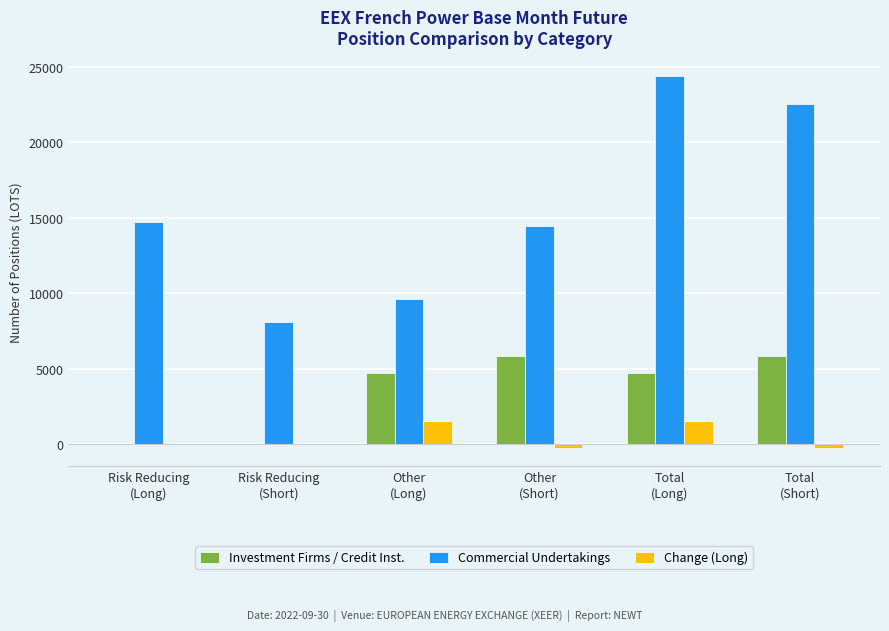

Reading left to right, what are all the values shown in this chart?

Investment Firms / Credit Inst.: 0.0	0.0	4738.0	5844.1	4738.0	5844.1
Commercial Undertakings: 14732.0	8104.0	9627.4	14426.4	24359.4	22530.4
Change (Long): 0.0	0.0	1581.0	-215.9	1581.0	-215.9